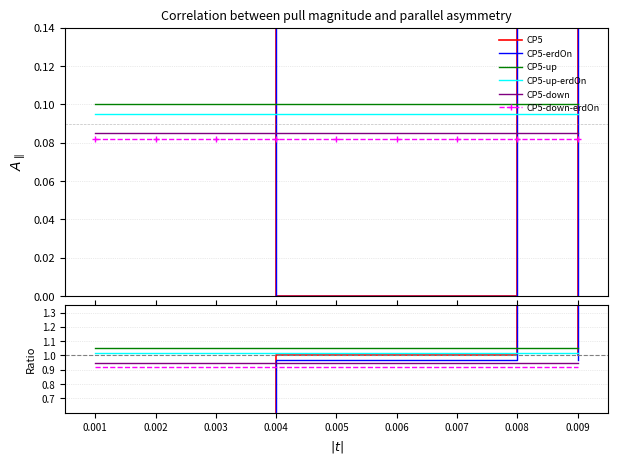

What is the difference between the maximum and second lowest values in the CP5-erdOn series?

1.7